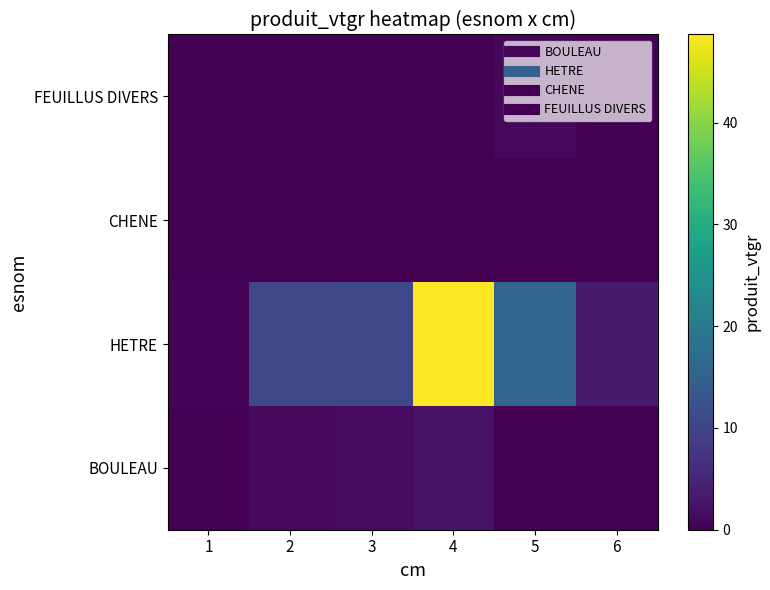

Reading left to right, transcribe all the data shown in this chart.

BOULEAU: 1=0.1	2=1.2	3=1.5	4=2.3	5=0.0	6=0.0
HETRE: 1=0.6	2=10.6	3=10.6	4=48.7	5=15.9	6=3.5
CHENE: 1=0.0	2=0.3	3=0.0	4=0.0	5=0.0	6=0.0
FEUILLUS DIVERS: 1=0.0	2=0.0	3=0.0	4=0.0	5=1.0	6=0.0